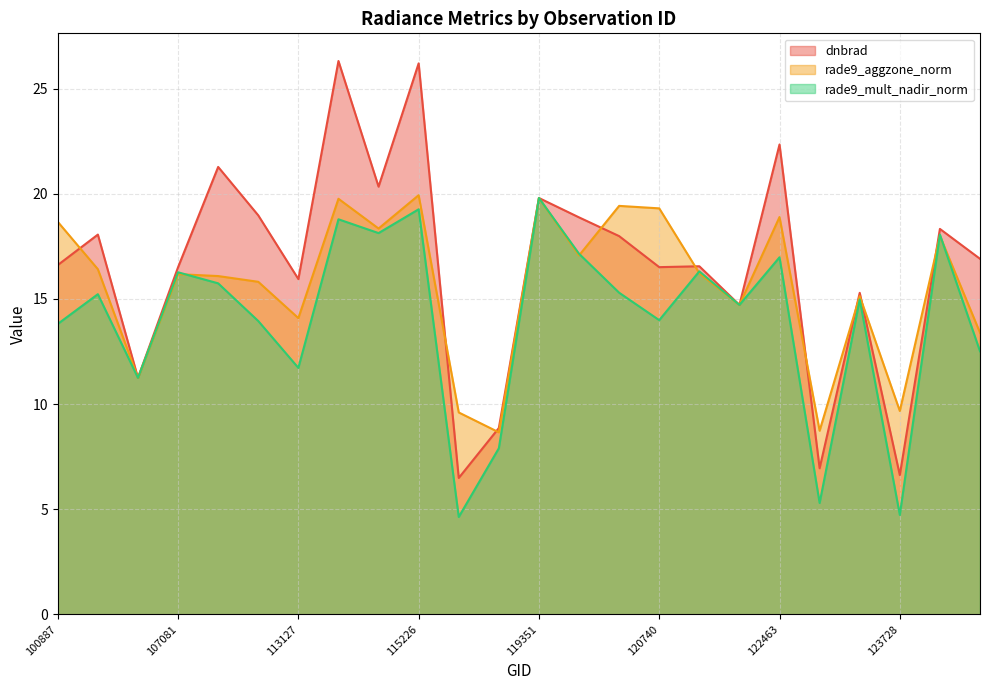

What is the highest value of the rade9_mult_nadir_norm series?

19.8